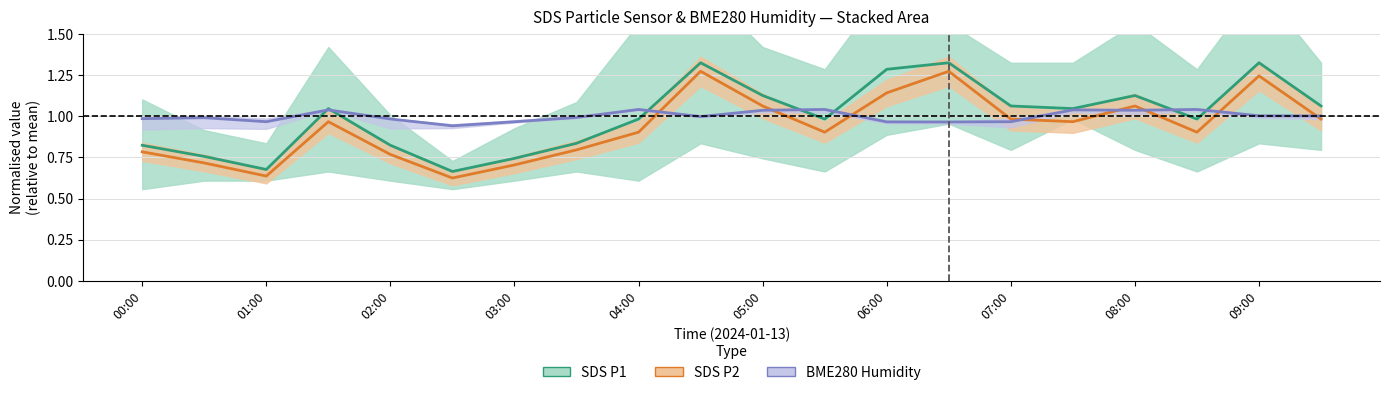

In SDS P1 (center), how many points are lower than both neighbors (excluding endpoints)?

5